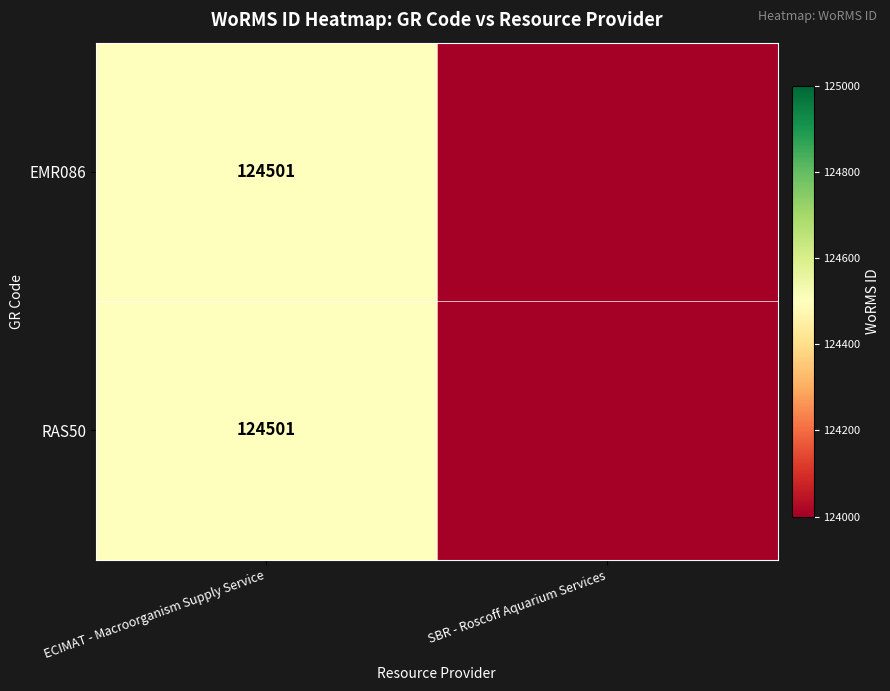

What is the total value across all series at ECIMAT - Macroorganism Supply Service?

249002